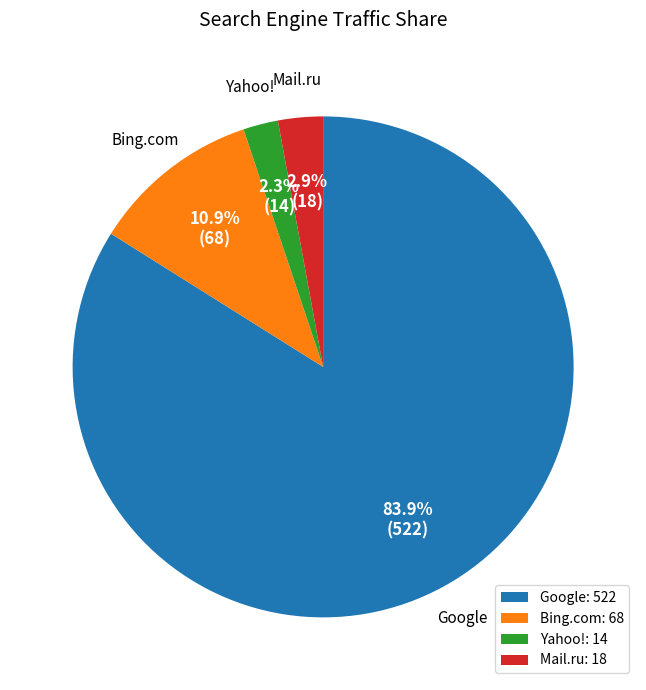

Count the number of slices in the pie.

4